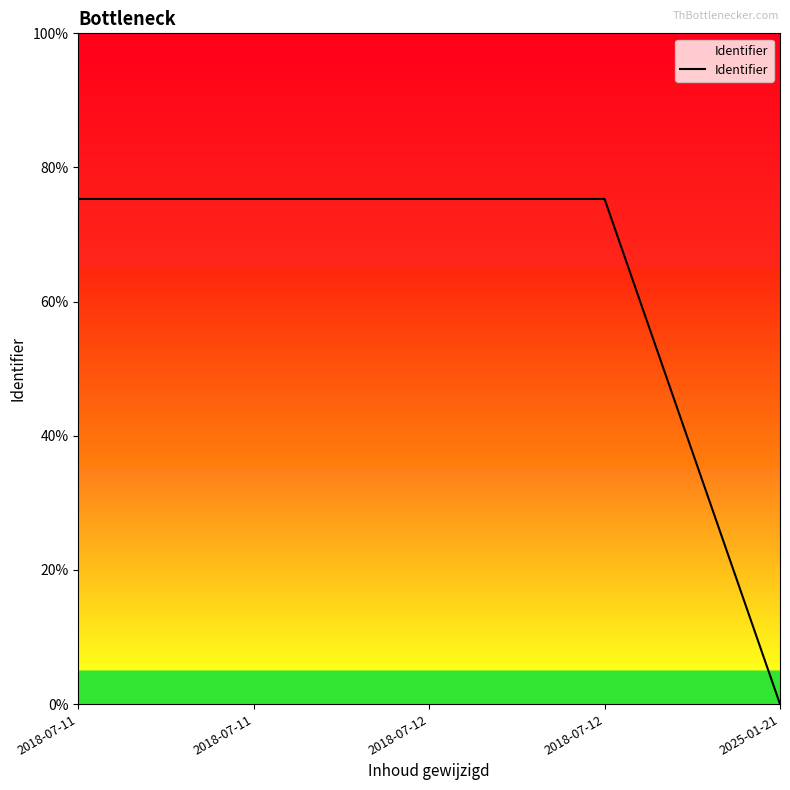

What is the approximate value at 2018-07-12, to the nearest 100?

3765200